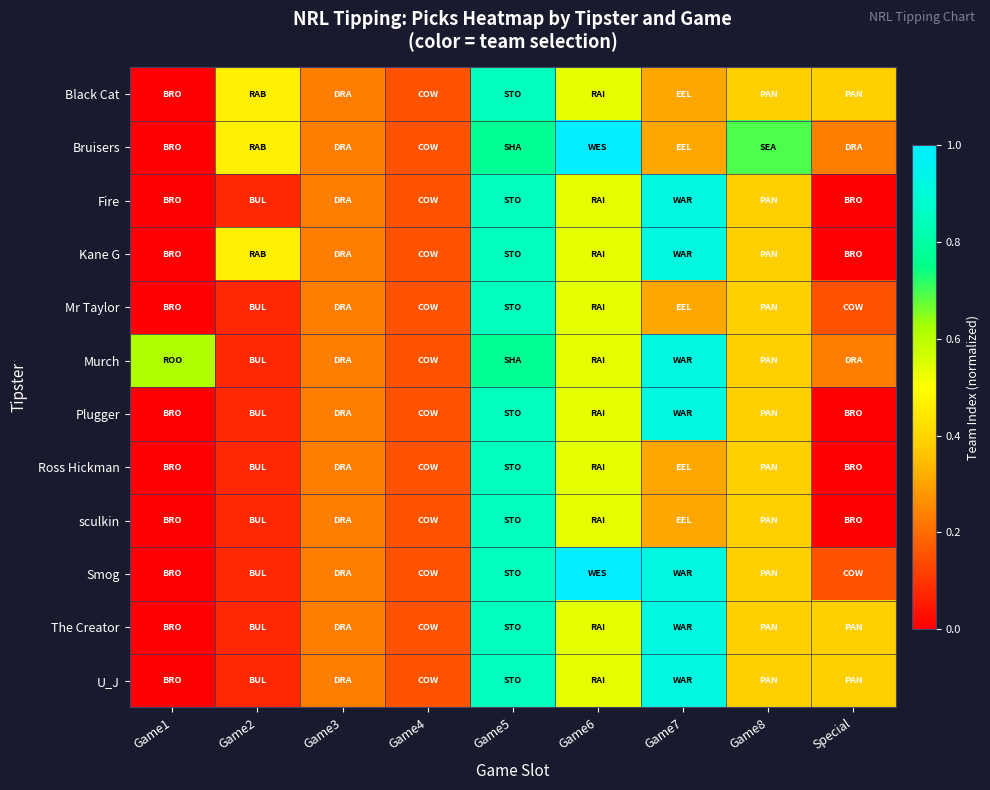

Reading left to right, what are all the values shown in this chart?

Black Cat: Game1=0.0	Game2=0.5	Game3=0.2	Game4=0.2	Game5=0.8	Game6=0.5	Game7=0.3	Game8=0.4	Special=0.4
Bruisers: Game1=0.0	Game2=0.5	Game3=0.2	Game4=0.2	Game5=0.8	Game6=1.0	Game7=0.3	Game8=0.7	Special=0.2
Fire: Game1=0.0	Game2=0.1	Game3=0.2	Game4=0.2	Game5=0.8	Game6=0.5	Game7=0.9	Game8=0.4	Special=0.0
Kane G: Game1=0.0	Game2=0.5	Game3=0.2	Game4=0.2	Game5=0.8	Game6=0.5	Game7=0.9	Game8=0.4	Special=0.0
Mr Taylor: Game1=0.0	Game2=0.1	Game3=0.2	Game4=0.2	Game5=0.8	Game6=0.5	Game7=0.3	Game8=0.4	Special=0.2
Murch: Game1=0.6	Game2=0.1	Game3=0.2	Game4=0.2	Game5=0.8	Game6=0.5	Game7=0.9	Game8=0.4	Special=0.2
Plugger: Game1=0.0	Game2=0.1	Game3=0.2	Game4=0.2	Game5=0.8	Game6=0.5	Game7=0.9	Game8=0.4	Special=0.0
Ross Hickman: Game1=0.0	Game2=0.1	Game3=0.2	Game4=0.2	Game5=0.8	Game6=0.5	Game7=0.3	Game8=0.4	Special=0.0
sculkin: Game1=0.0	Game2=0.1	Game3=0.2	Game4=0.2	Game5=0.8	Game6=0.5	Game7=0.3	Game8=0.4	Special=0.0
Smog: Game1=0.0	Game2=0.1	Game3=0.2	Game4=0.2	Game5=0.8	Game6=1.0	Game7=0.9	Game8=0.4	Special=0.2
The Creator: Game1=0.0	Game2=0.1	Game3=0.2	Game4=0.2	Game5=0.8	Game6=0.5	Game7=0.9	Game8=0.4	Special=0.4
U_J: Game1=0.0	Game2=0.1	Game3=0.2	Game4=0.2	Game5=0.8	Game6=0.5	Game7=0.9	Game8=0.4	Special=0.4